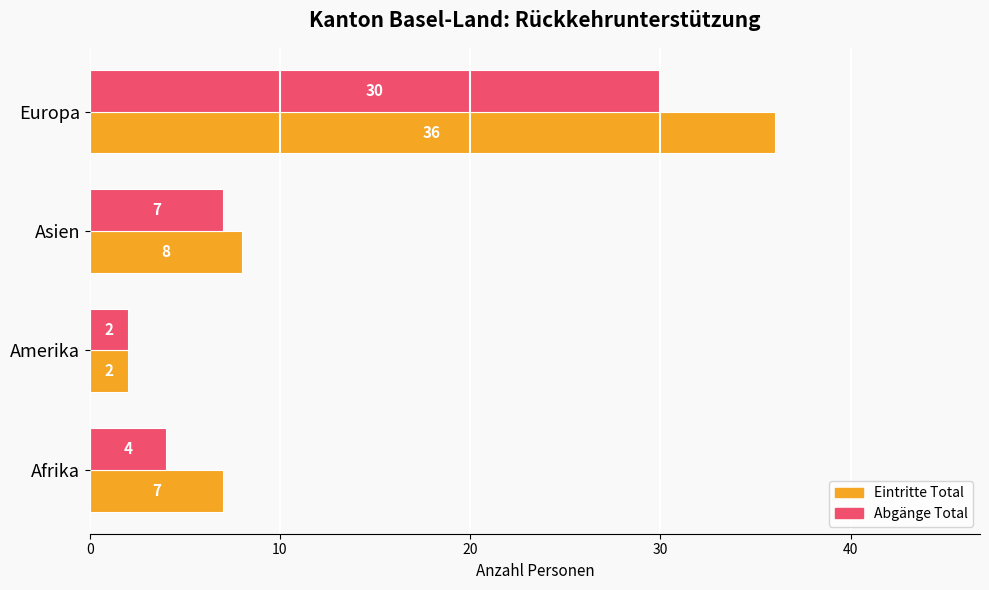

Is it true that Abgänge Total equals 2 at Asien?

False